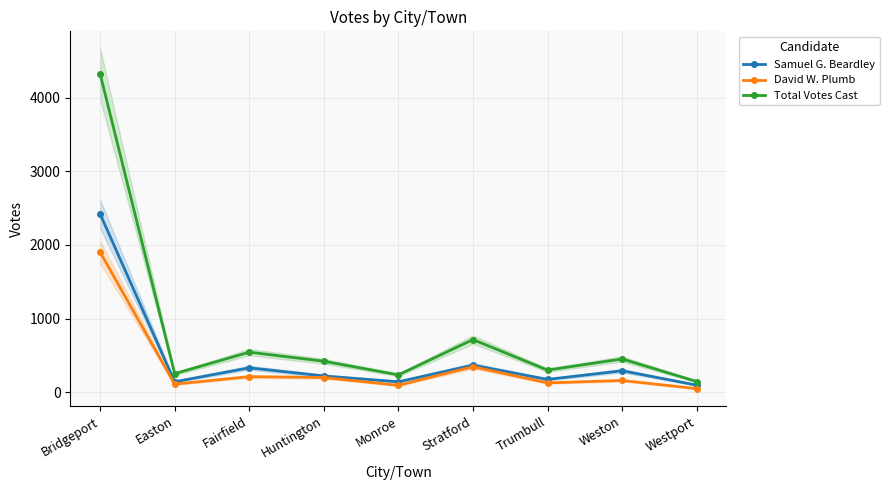

Rank the series at Monroe from highest to lowest value.

Total Votes Cast, Samuel G. Beardley, David W. Plumb